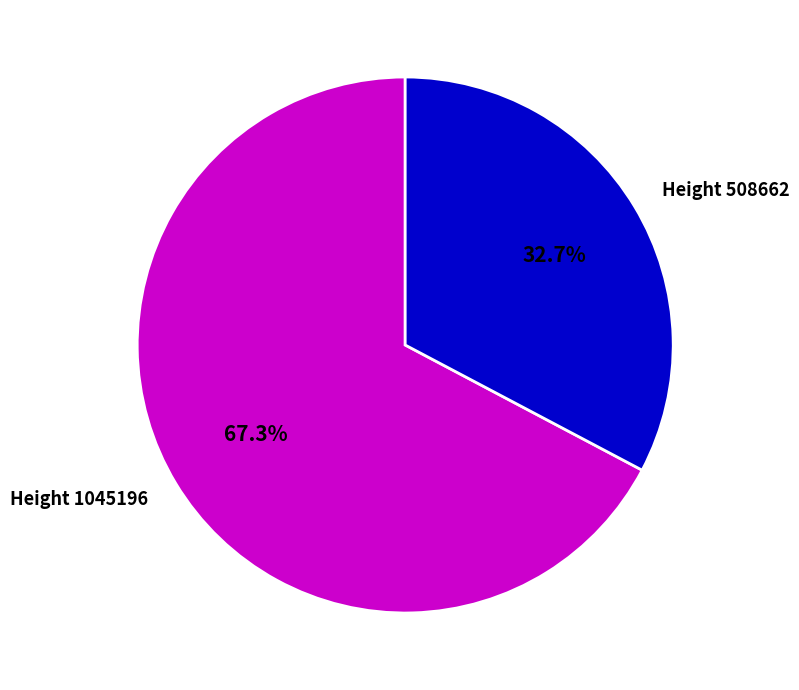

Count the number of slices in the pie.

2